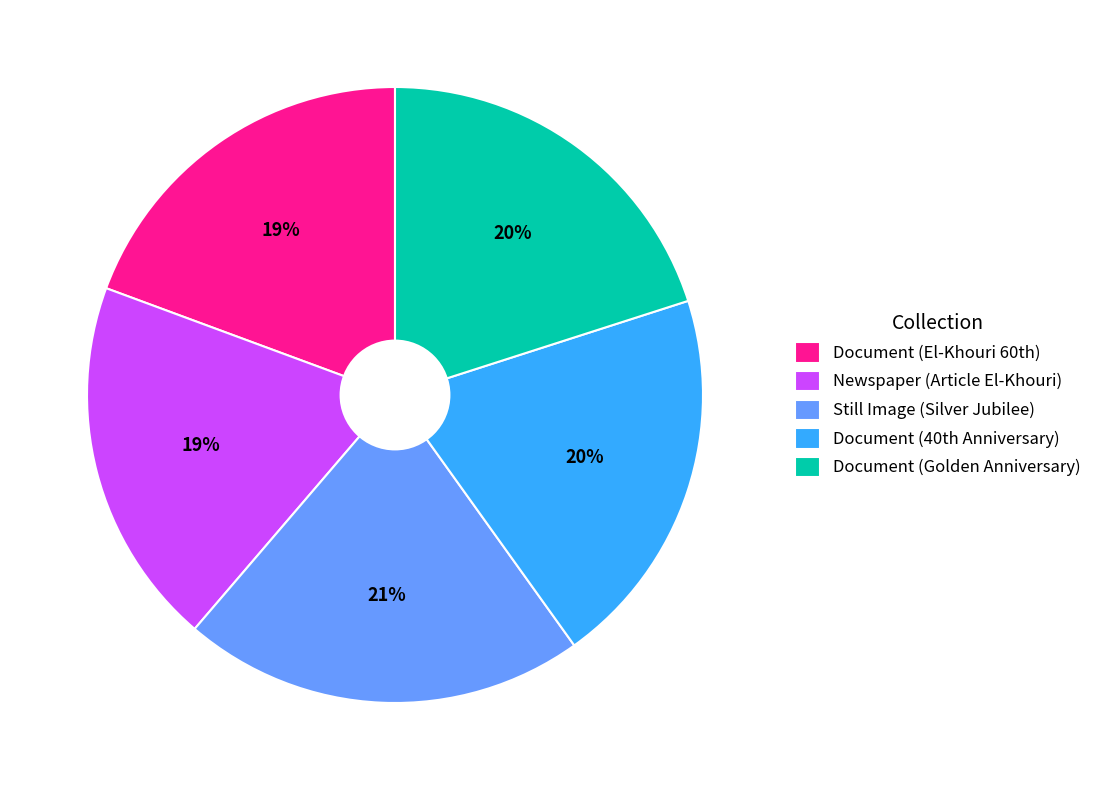

The Document (Golden Anniversary) slice represents 20% of the pie. True or false?

True